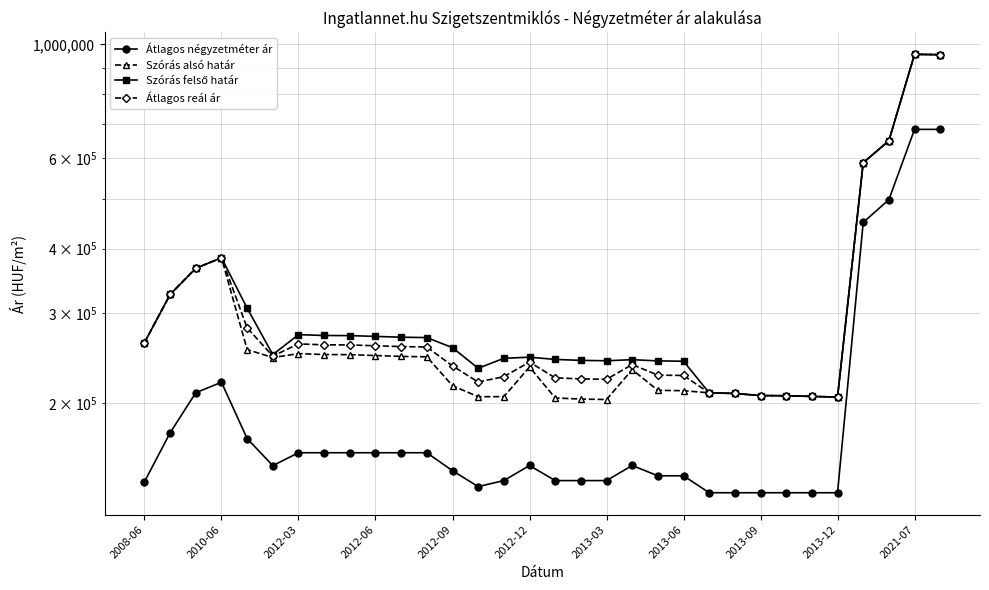

True or false: Szórás alsó határ has a value of 208939 at 23.

True